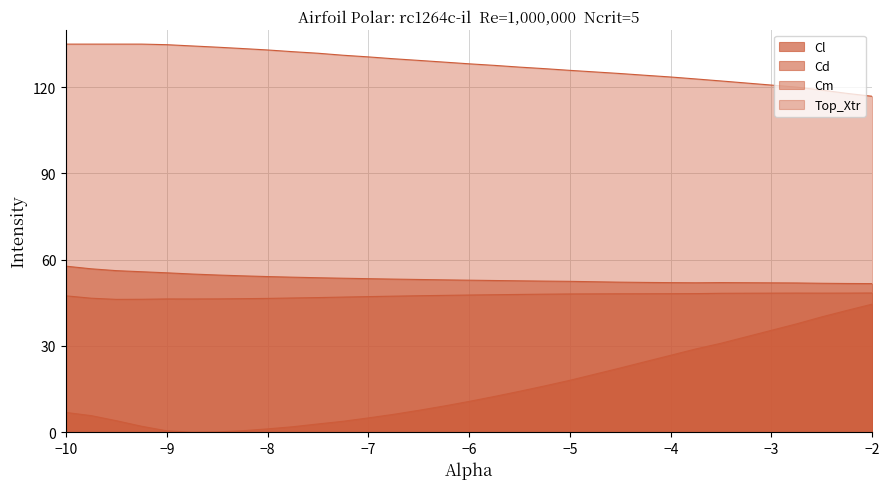

Read the Top_Xtr value at −10.

135.0